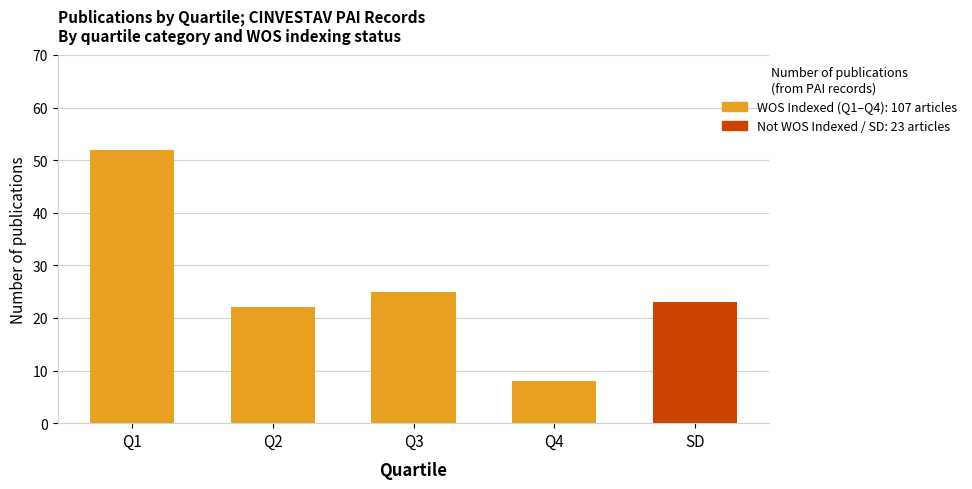

Count the number of data series in this chart.

2